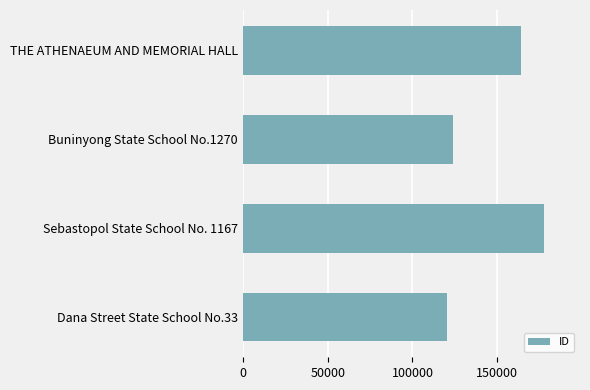

Which category has the highest value across all series?

Sebastopol State School No. 1167